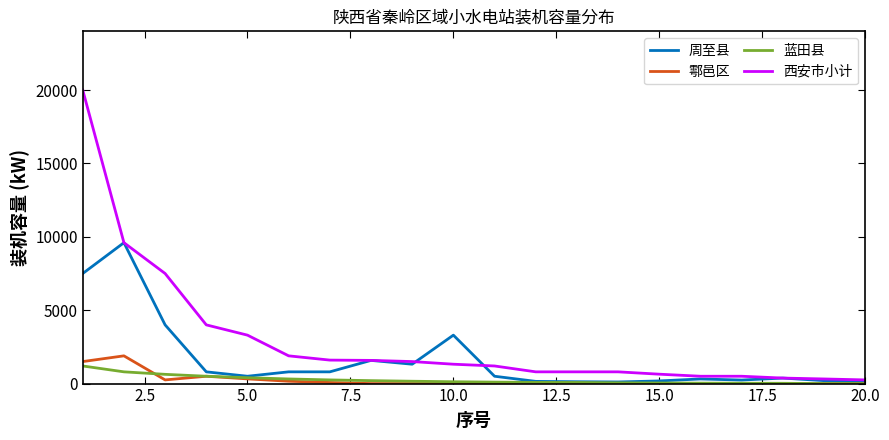

Which series has the widest spread of values?

西安市小计